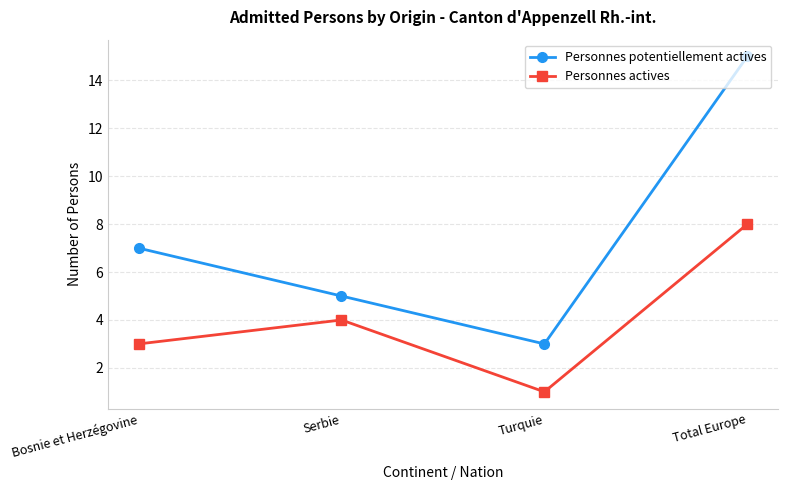

Where is Personnes potentiellement actives nearest to the value 9?

Bosnie et Herzégovine